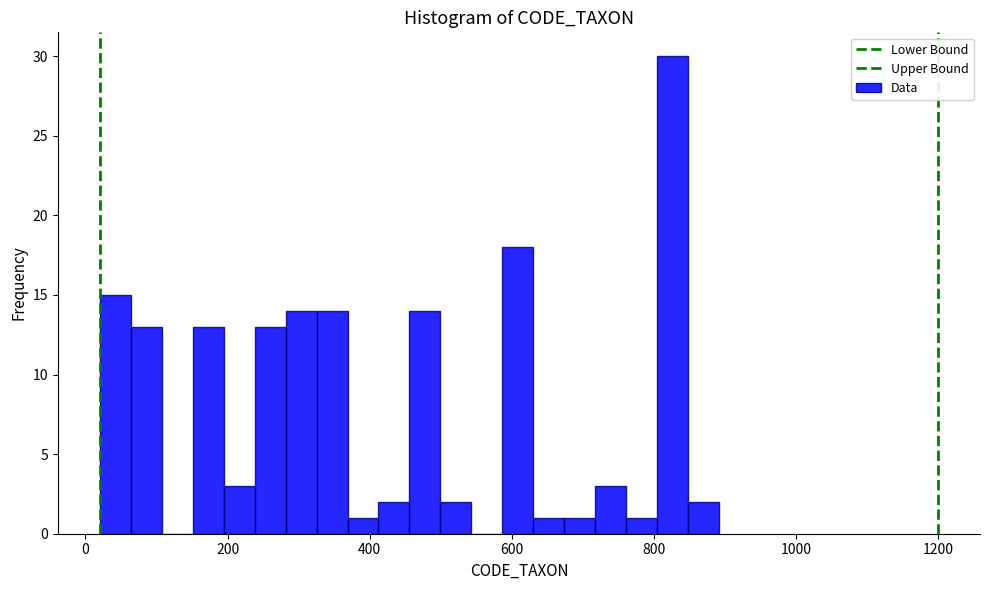

Read against the x-axis, roughly where is the centre of the tallest bar?

820